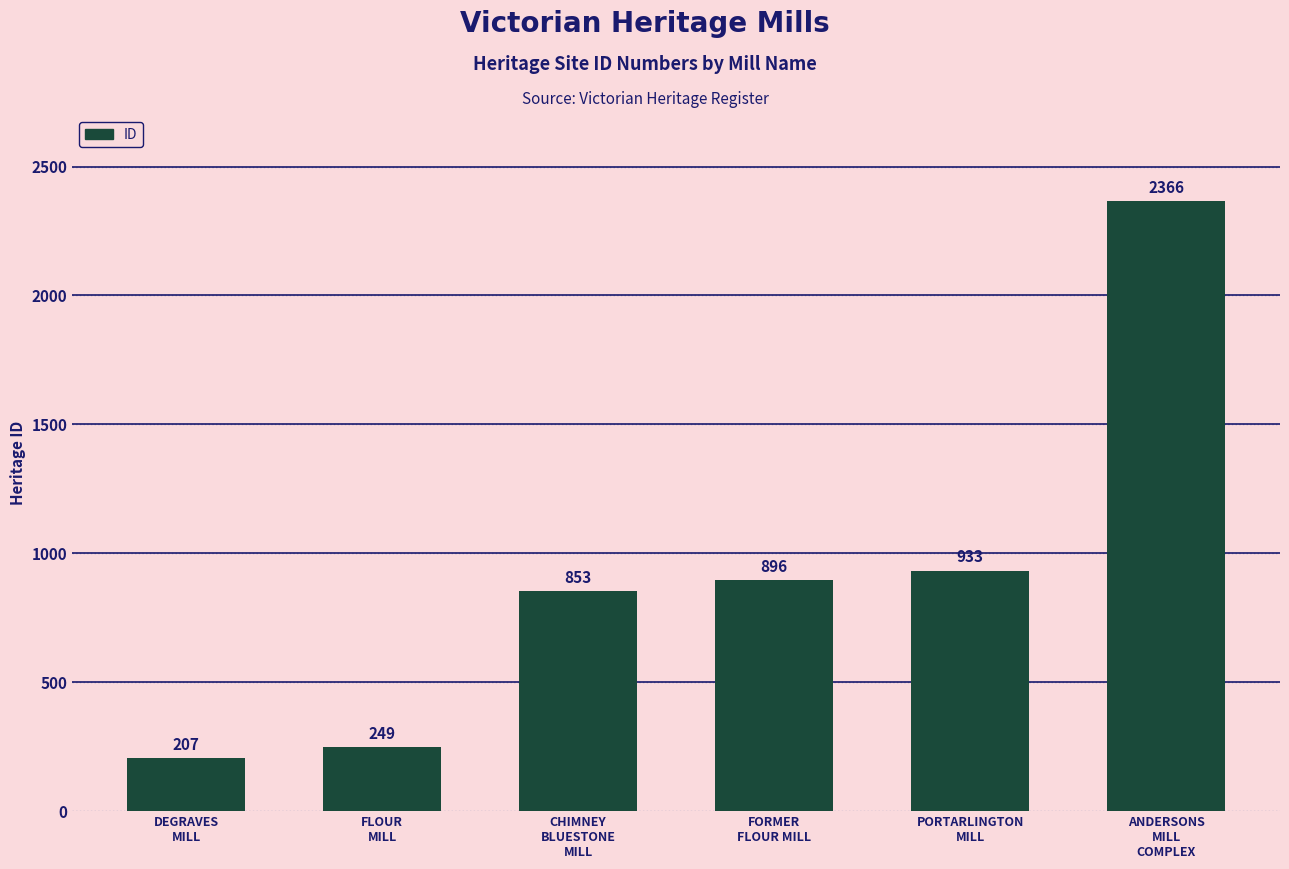

Reading left to right, extract all data points from this chart.

DEGRAVES
MILL=207	FLOUR
MILL=249	CHIMNEY
BLUESTONE
MILL=853	FORMER
FLOUR MILL=896	PORTARLINGTON
MILL=933	ANDERSONS
MILL
COMPLEX=2366